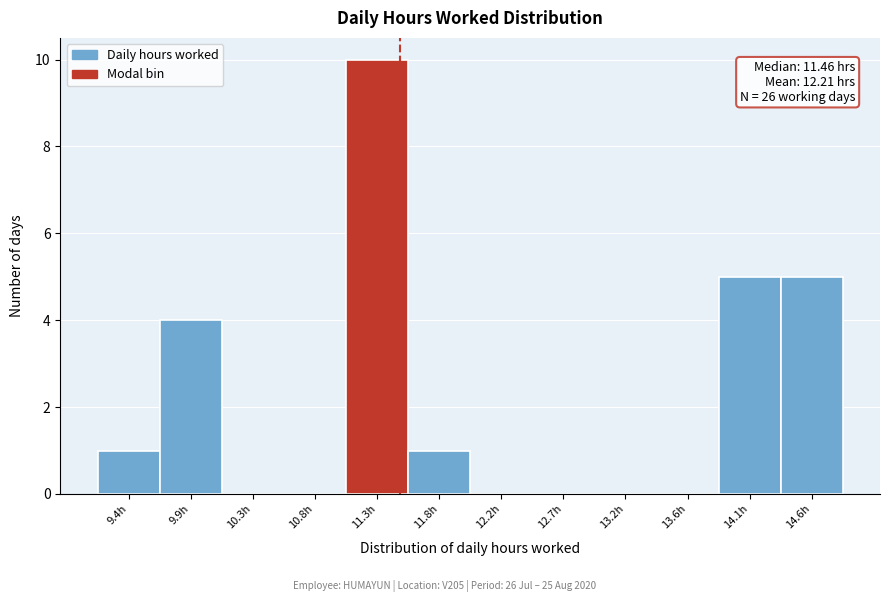

Which range on the x-axis has the tallest bar?

11.05 to 11.50